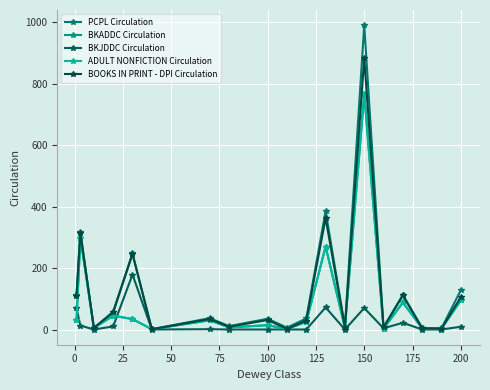

True or false: ADULT NONFICTION Circulation and BKJDDC Circulation intersect in this chart.

True